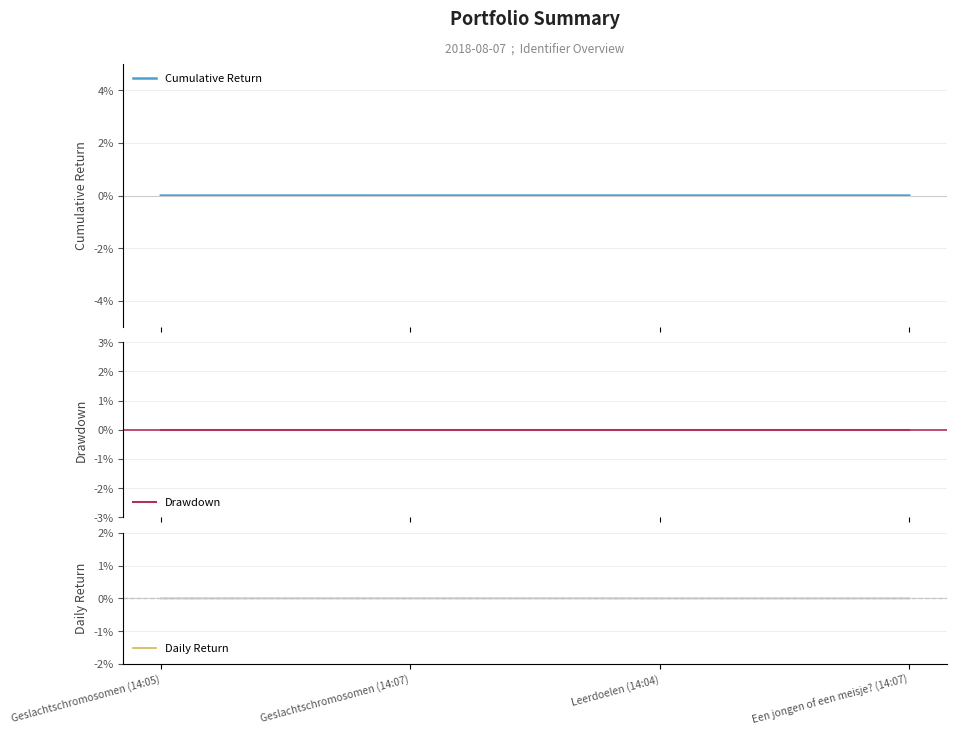

Which series has the largest range (max minus min)?

Cumulative Return